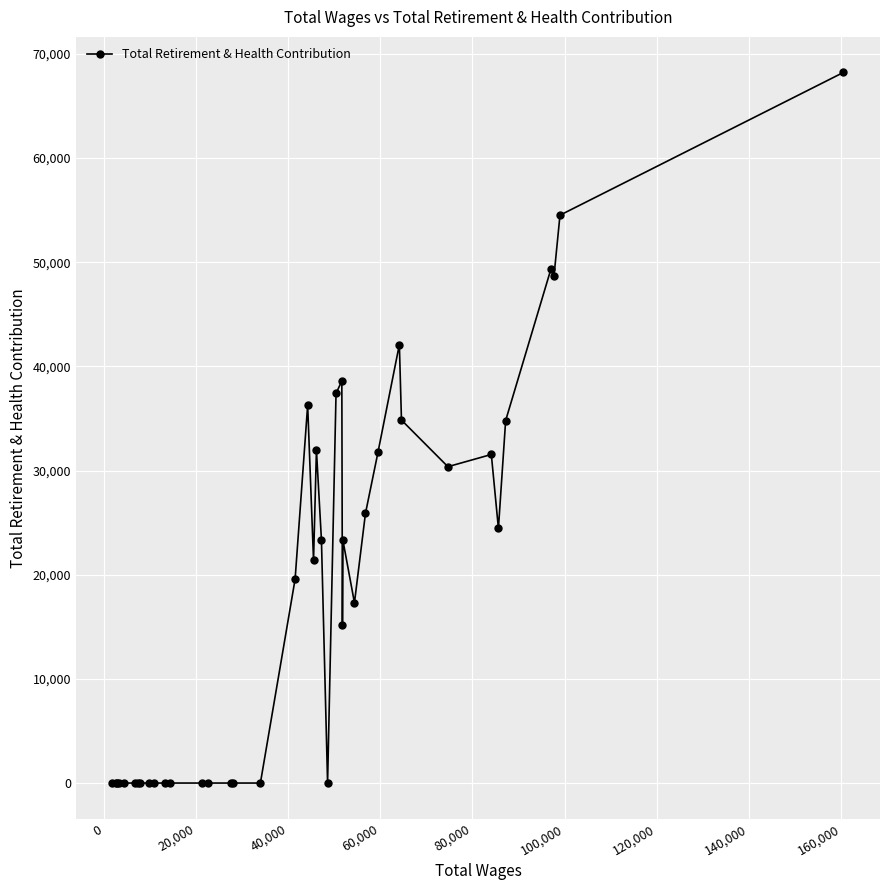

True or false: the data has more than 2 interior local peaks.

True